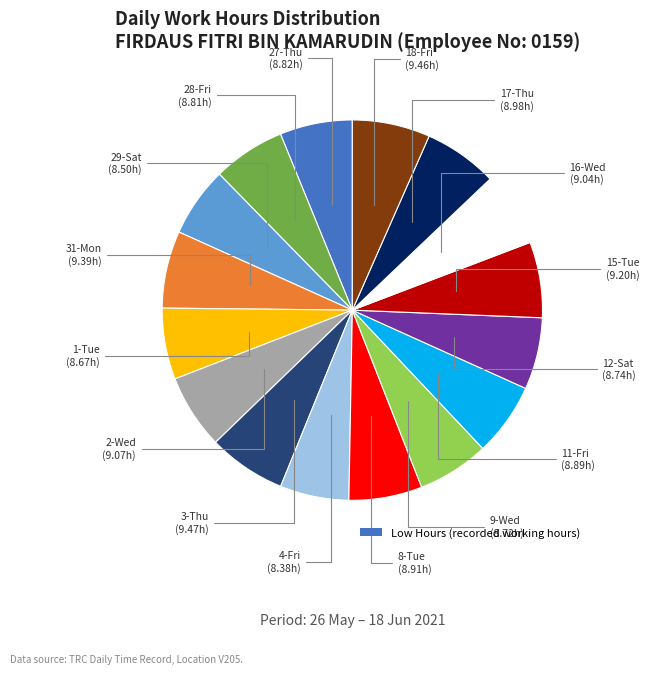

Is there any slice that represents more than half of the pie?

No